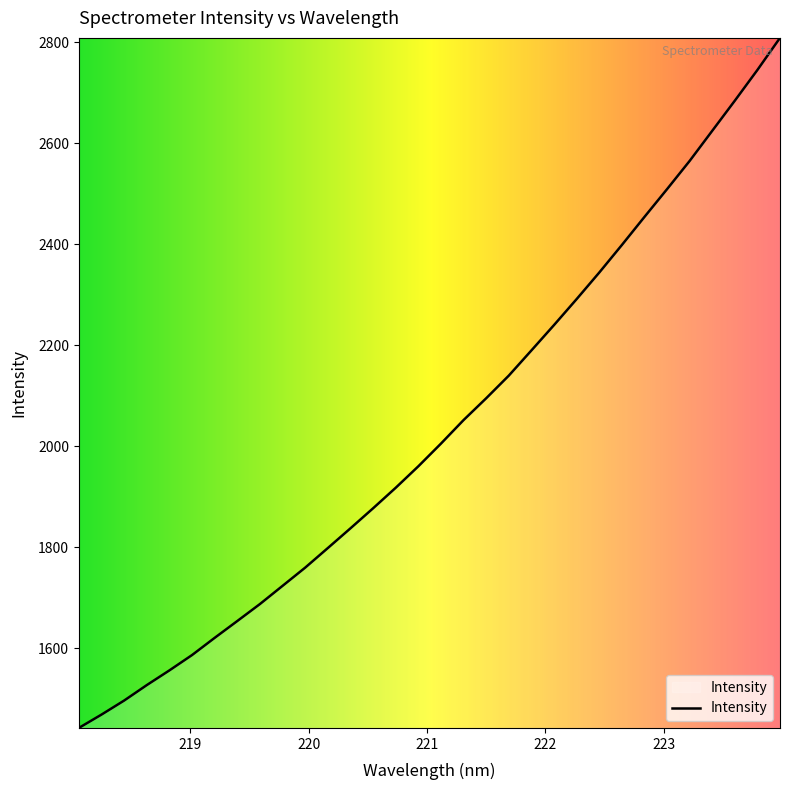

What is the minimum value shown in the chart?

1442.1